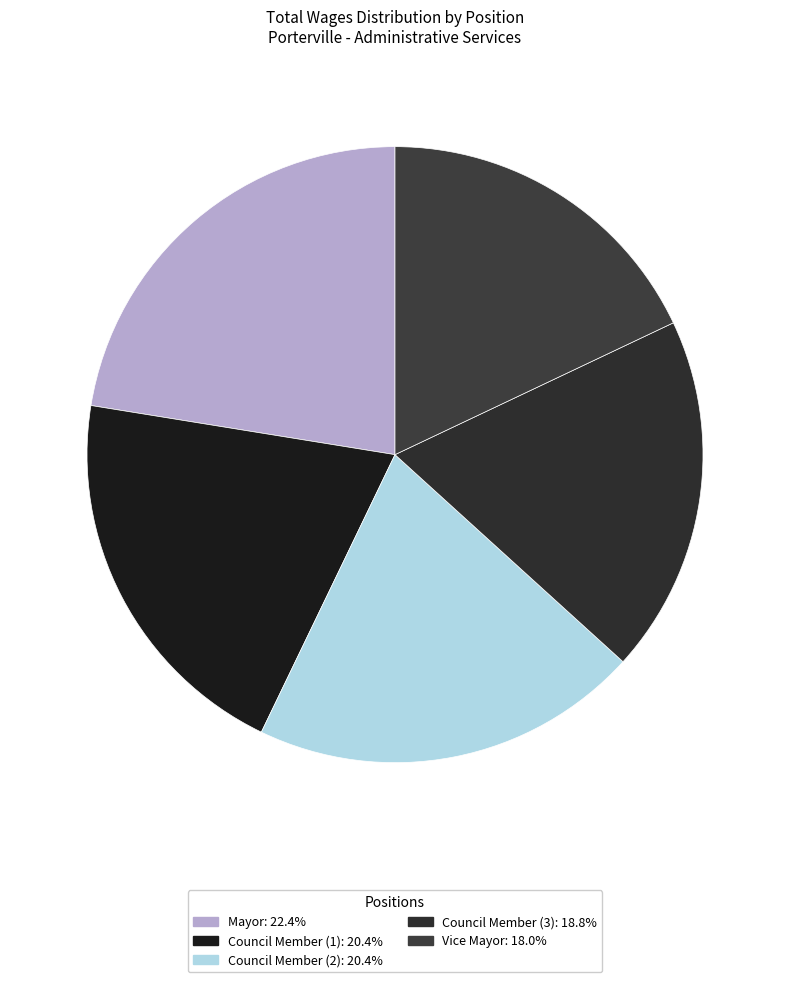

Count the number of slices in the pie.

5